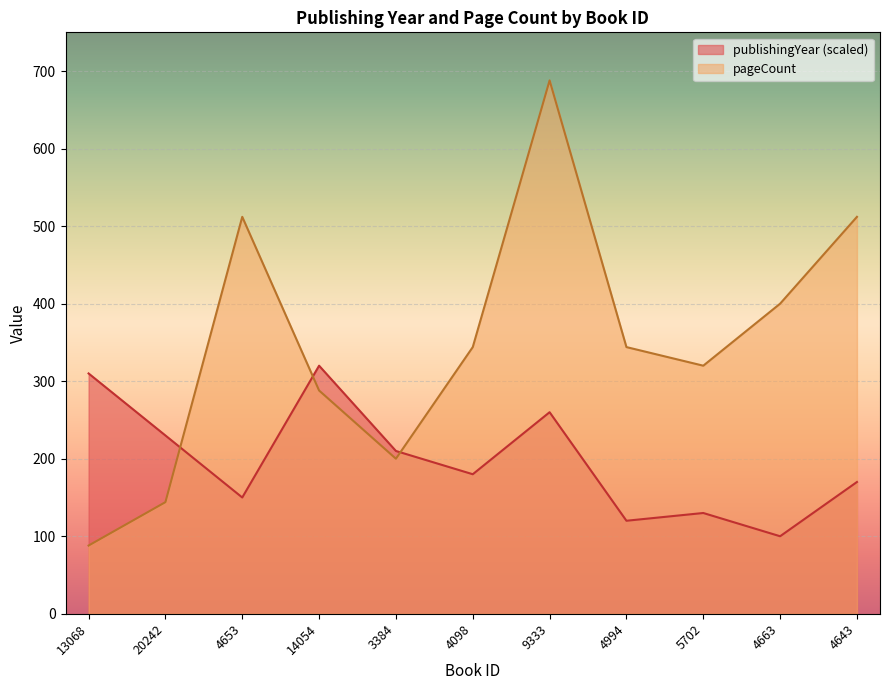

At which label does publishingYear reach its minimum?

4663